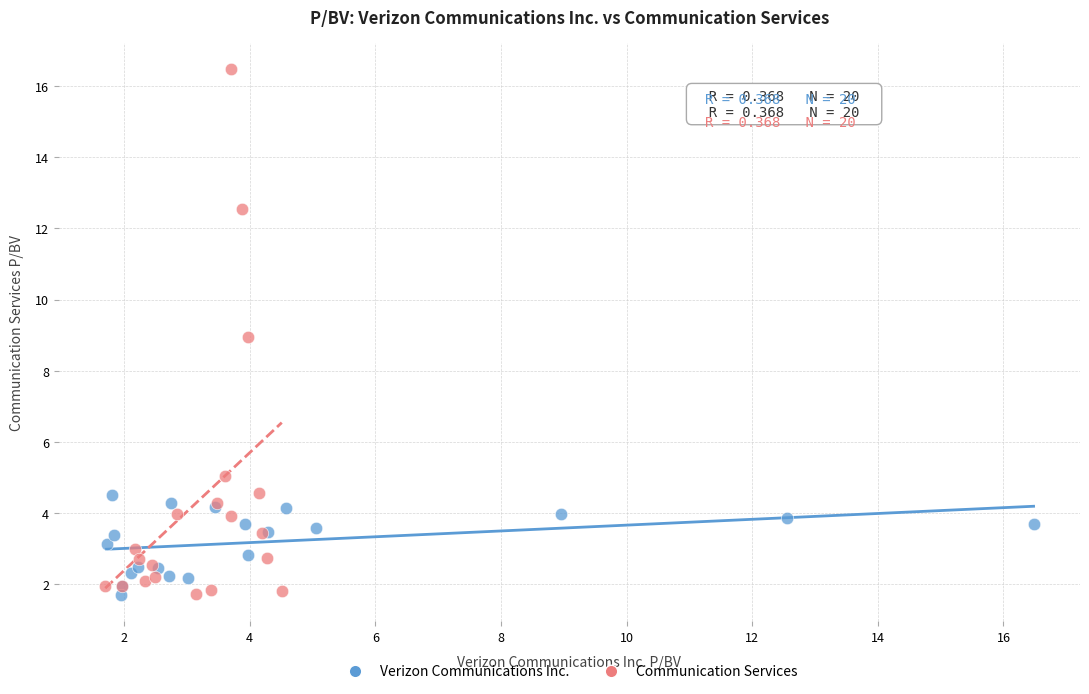

Which series contains the highest Y value?

Communication Services